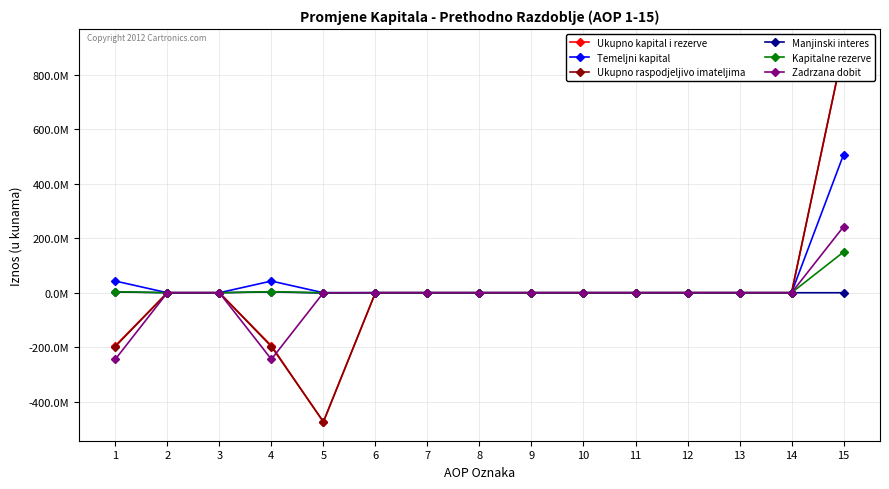

Is this an area chart (filled region under the line)?

No